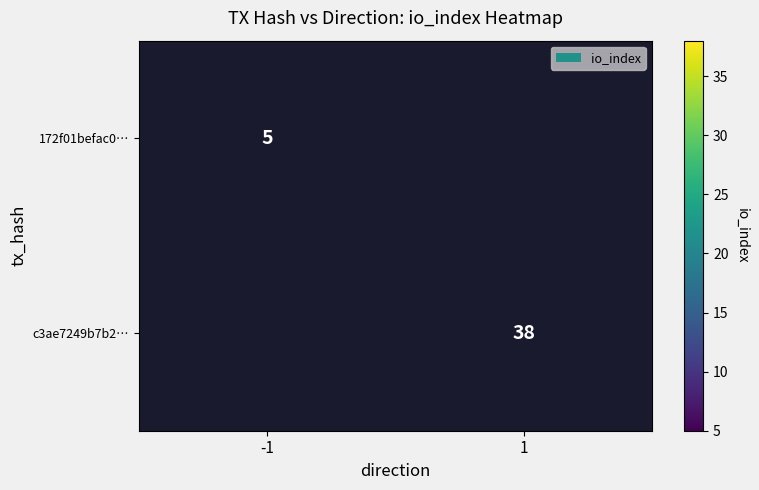

True or false: 172f01befac0… has a value of 1 at -1.

False